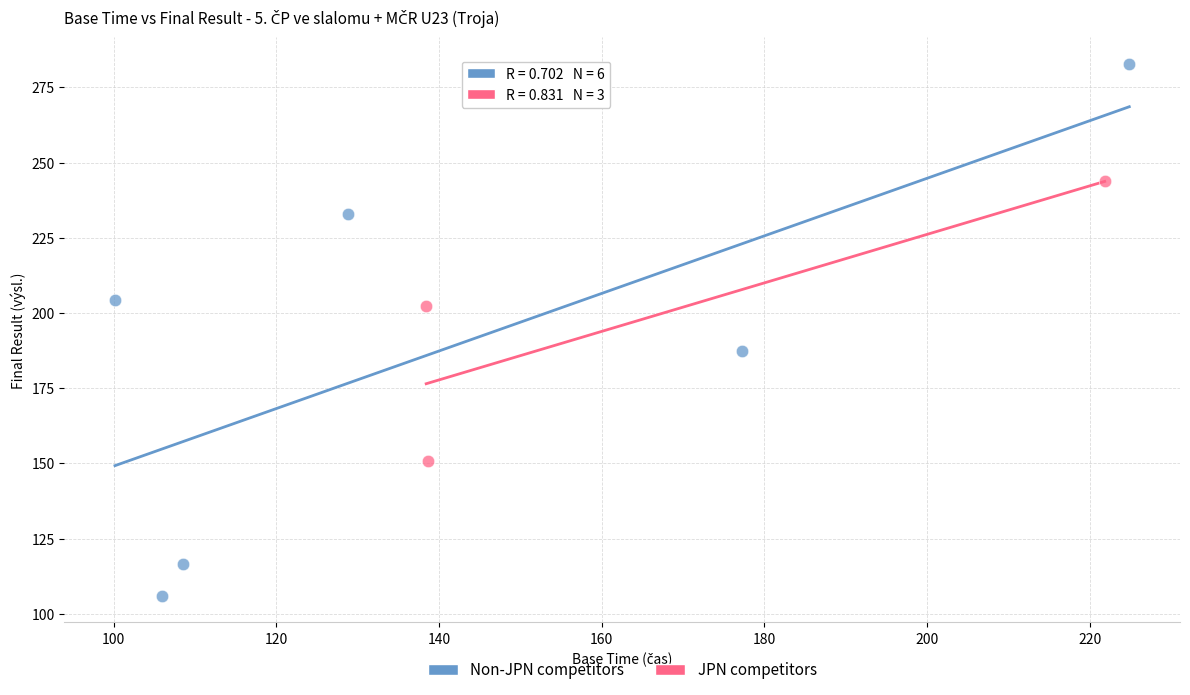

Which series contains the highest Y value?

Non-JPN competitors